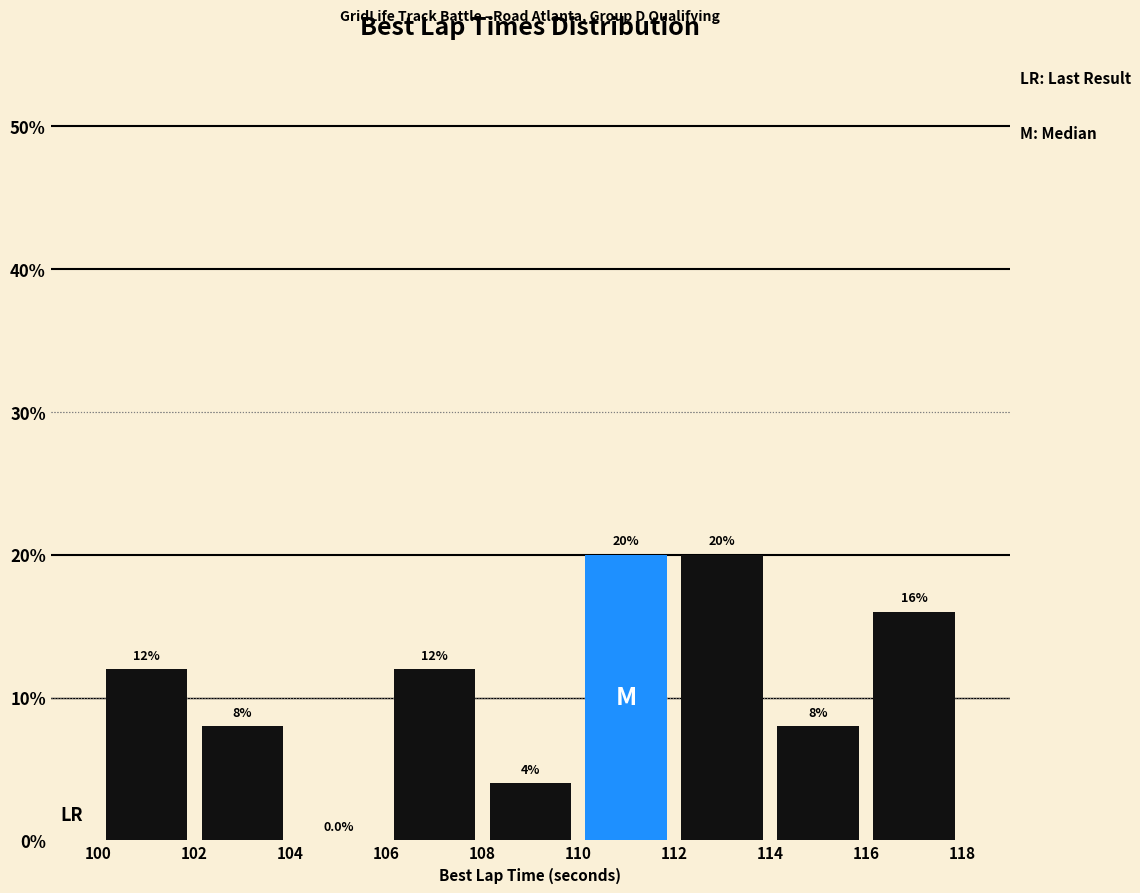

Reading left to right, transcribe this chart: for each bar, give the range it covers on the x-axis and its height.

100 to 102: 12.0
102 to 104: 8.0
104 to 106: 0.0
106 to 108: 12.0
108 to 110: 4.0
110 to 112: 20.0
112 to 114: 20.0
114 to 116: 8.0
116 to 118: 16.0